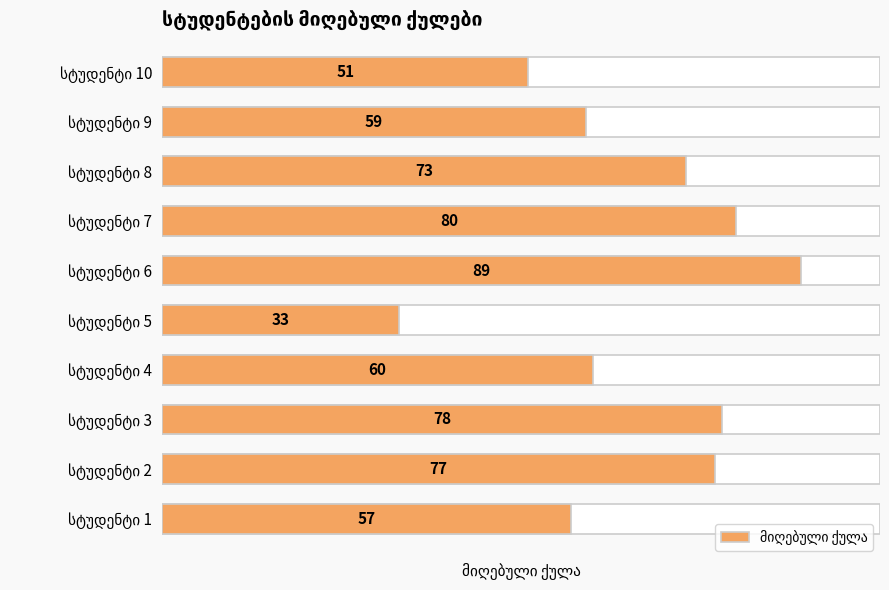

Rank the categories by value from lowest to highest.

სტუდენტი 5, სტუდენტი 10, სტუდენტი 1, სტუდენტი 9, სტუდენტი 4, სტუდენტი 8, სტუდენტი 2, სტუდენტი 3, სტუდენტი 7, სტუდენტი 6